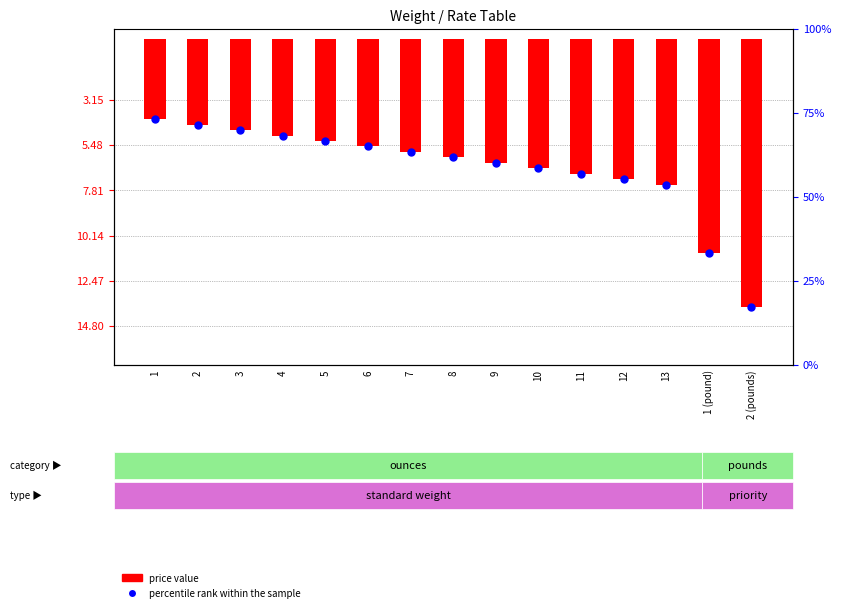

At how many categories does at least one series exceed -6?

15